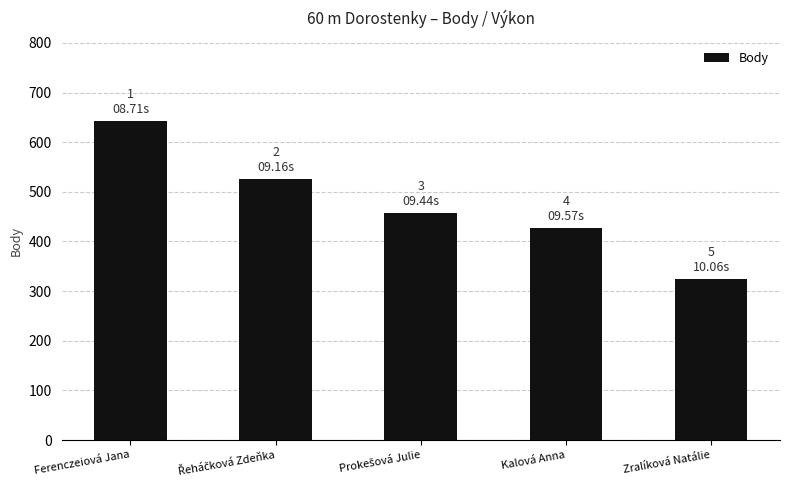

At which category does the chart reach its minimum across all series?

Zralíková Natálie